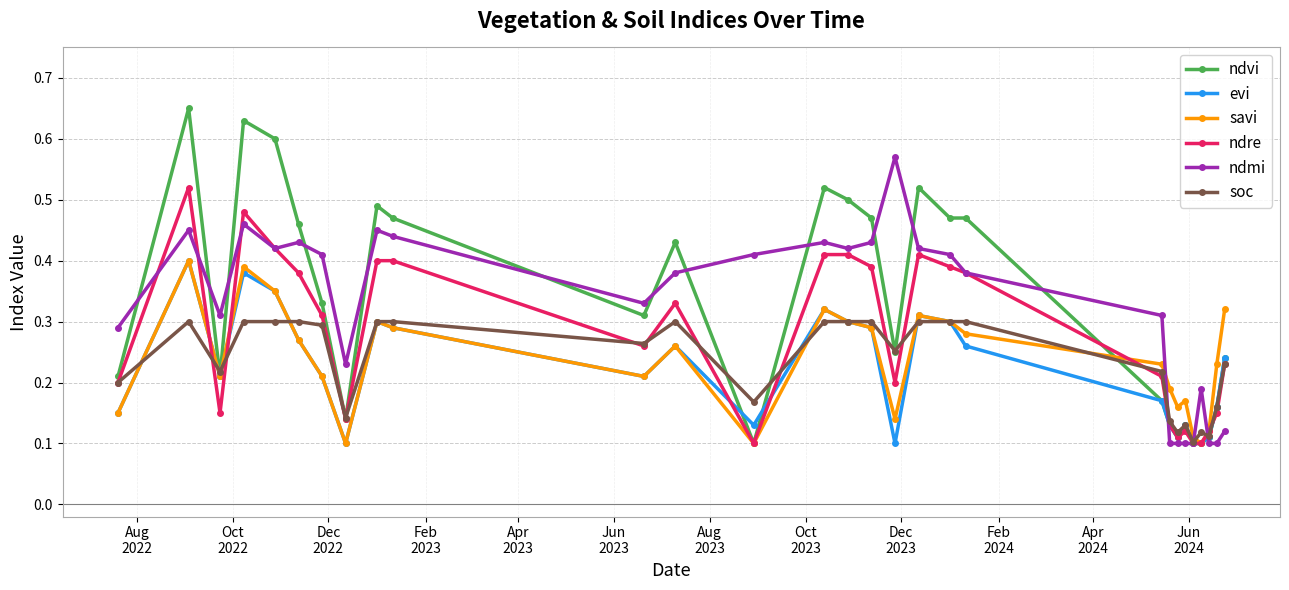

True or false: soc has more than 2 interior local peaks.

True